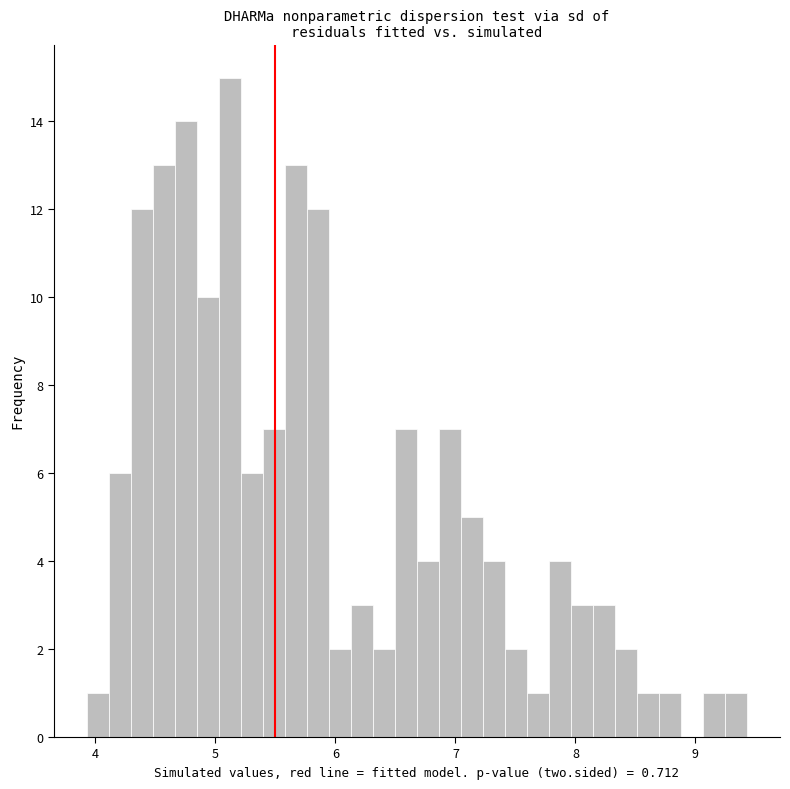

Read against the x-axis, roughly where is the centre of the tallest bar?

5.1